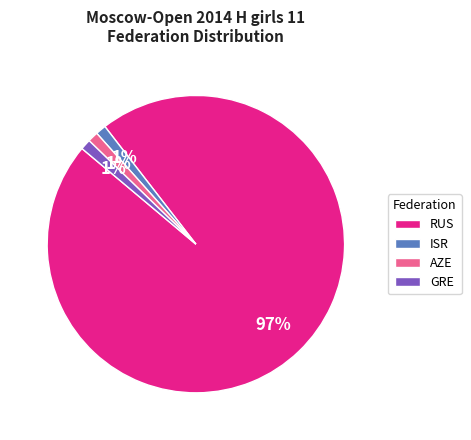

The AZE slice represents 15% of the pie. True or false?

False